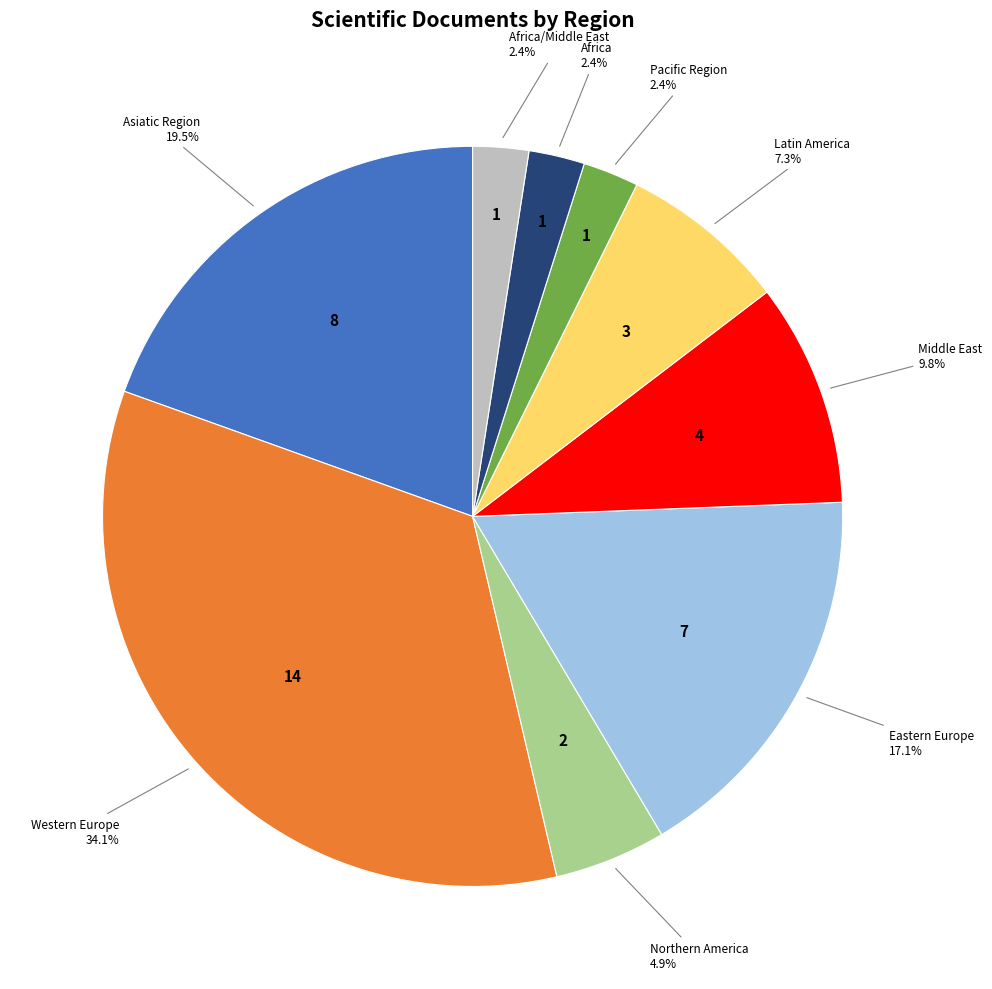

Is there a majority slice in this chart?

No